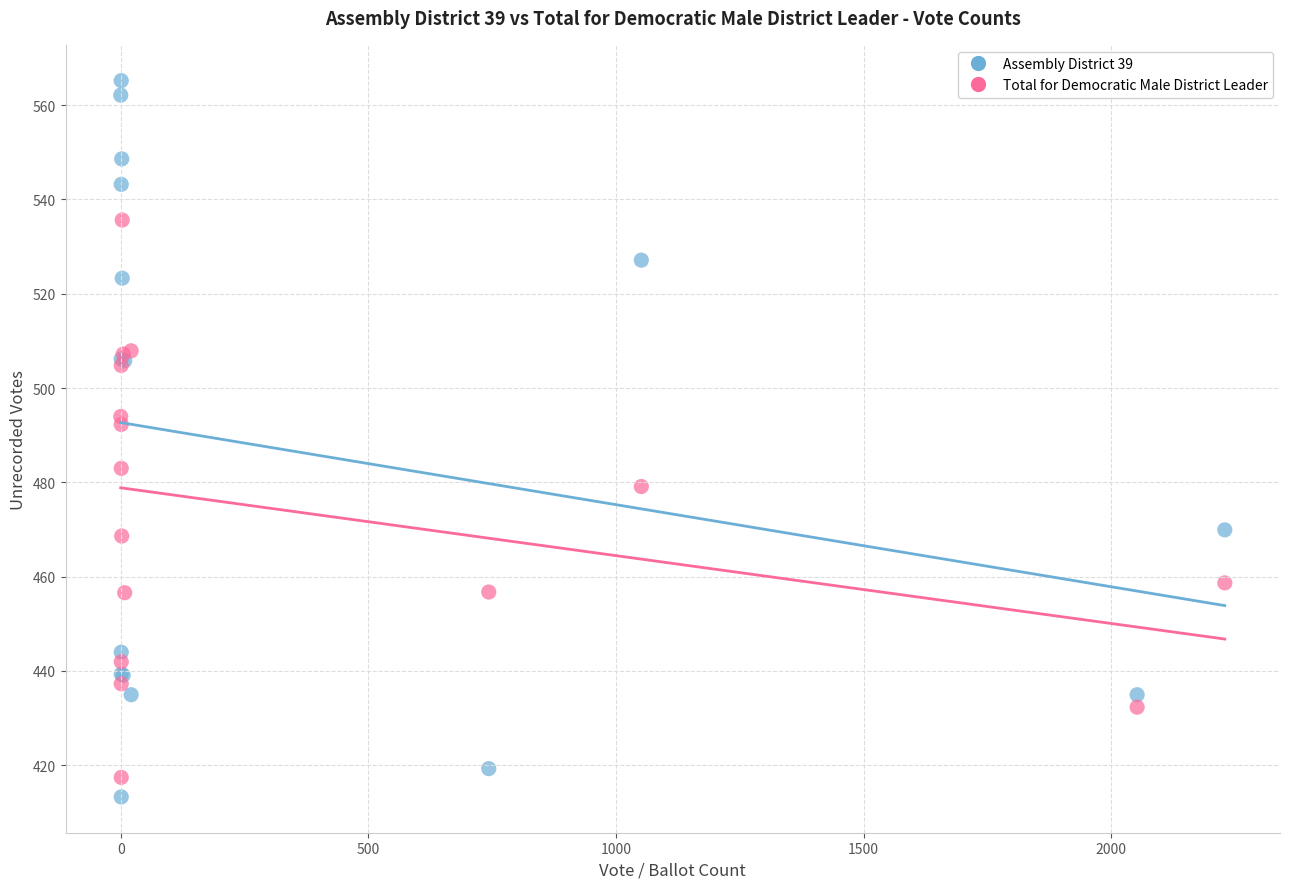

Which series reaches the maximum Y coordinate?

Assembly District 39